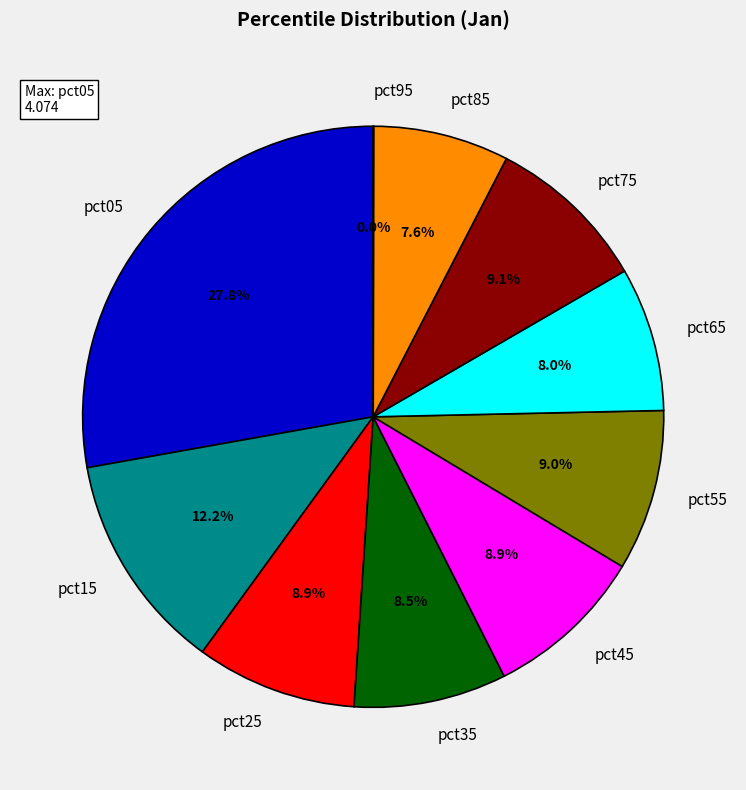

Approximately how many times larger is the value at pct55 compared to pct05?

0.3